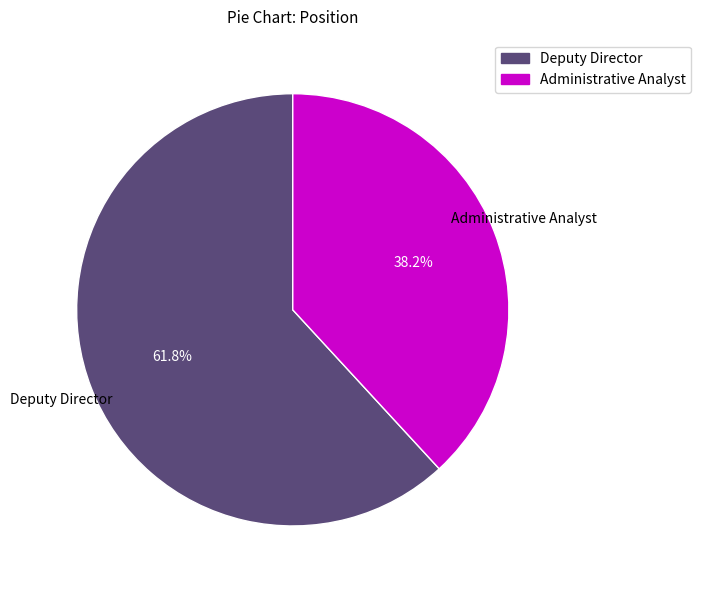

What percentage is NOT represented by Administrative Analyst?

61.8%